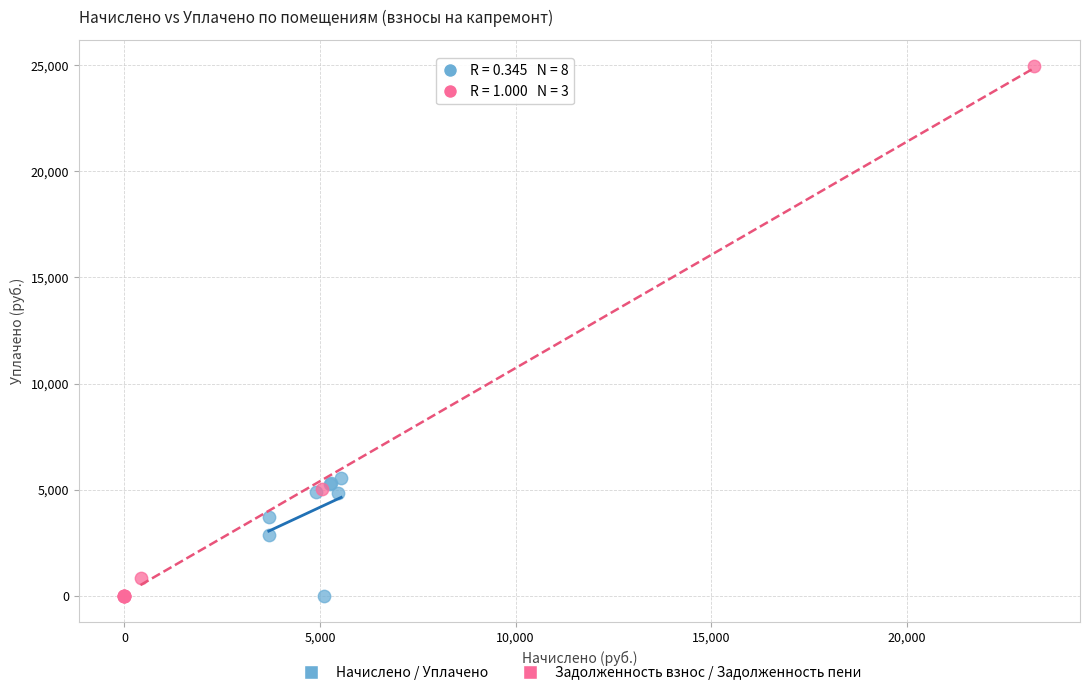

Which series contains the highest Y value?

Задолженность взнос / Задолженность пени